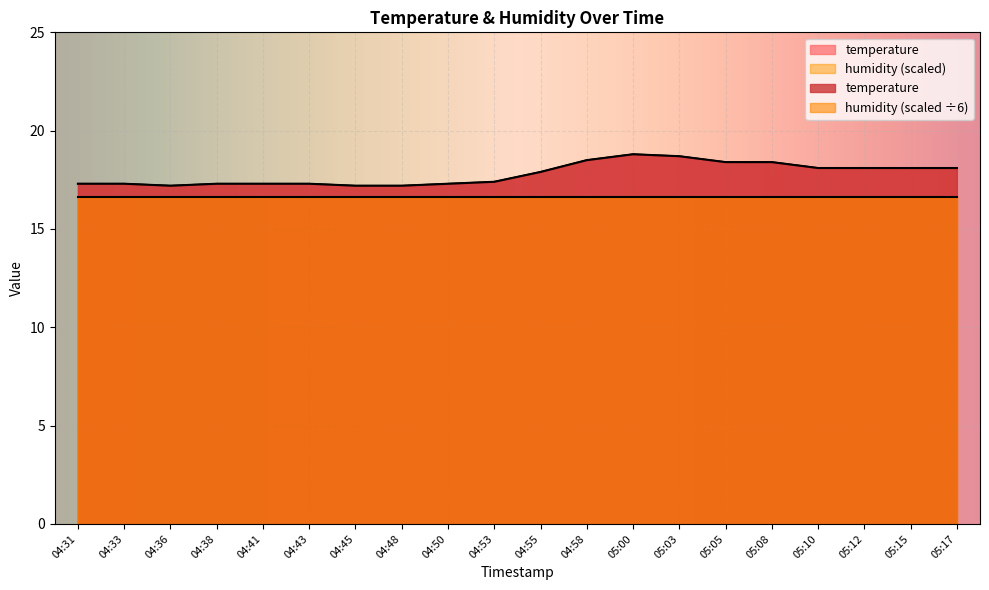

Is it true that the value at 05:08 is 18.4?

True